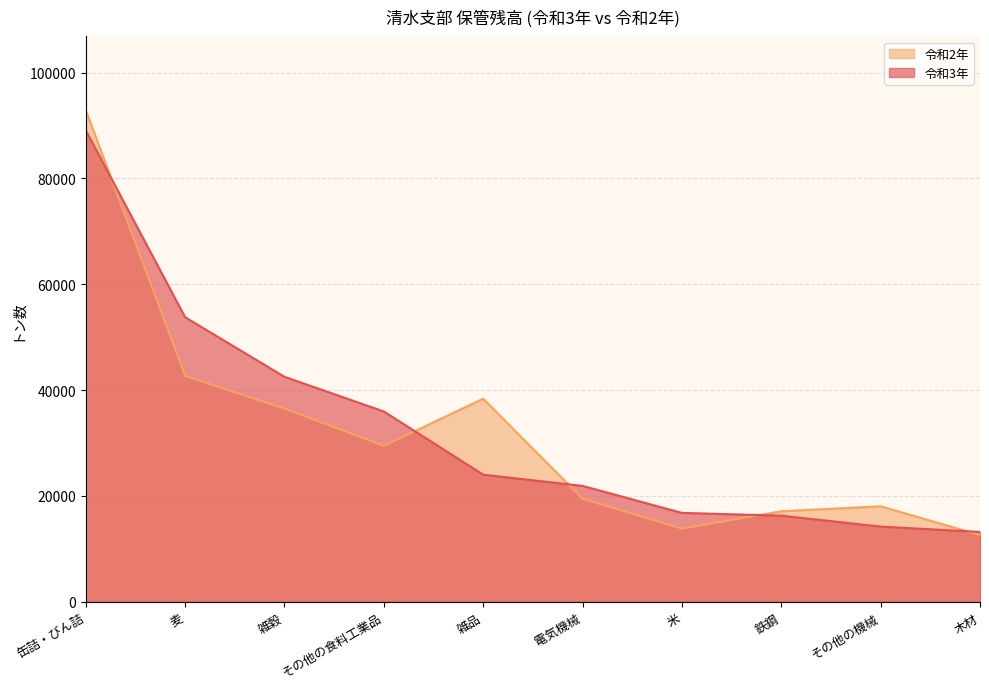

What is the value of the 令和2年 point at the 2nd from the left?

42701